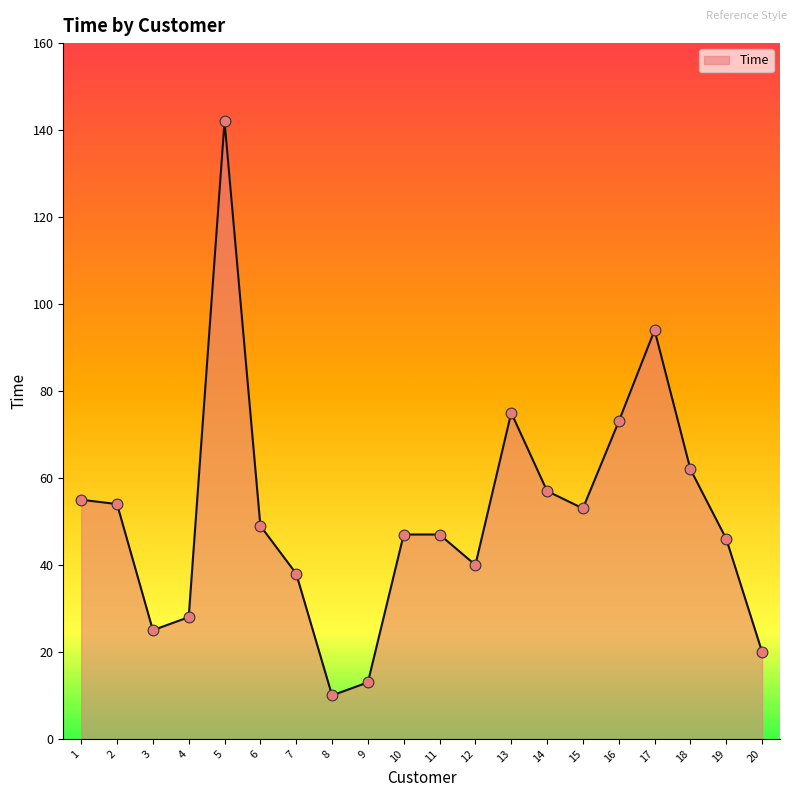

What is the change in value from 3 to 16?

+48